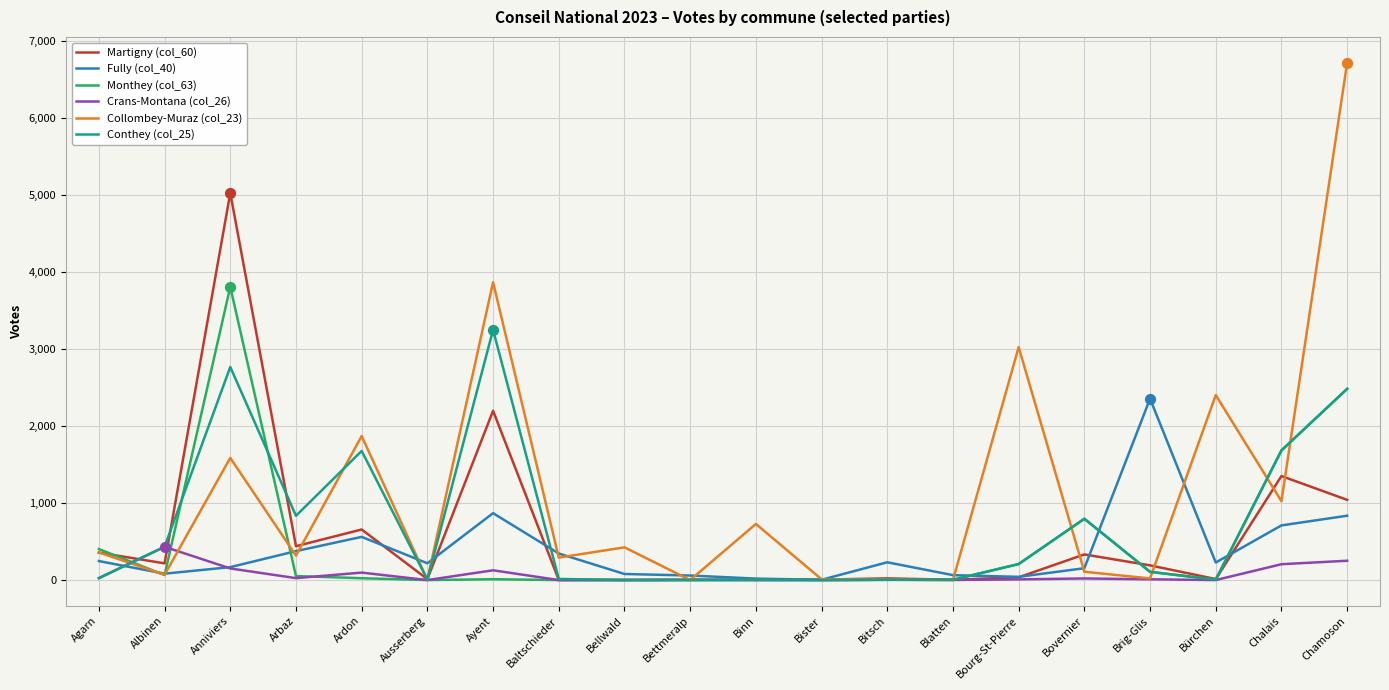

Which series has the largest total across all categories?

Collombey-Muraz (col_23)